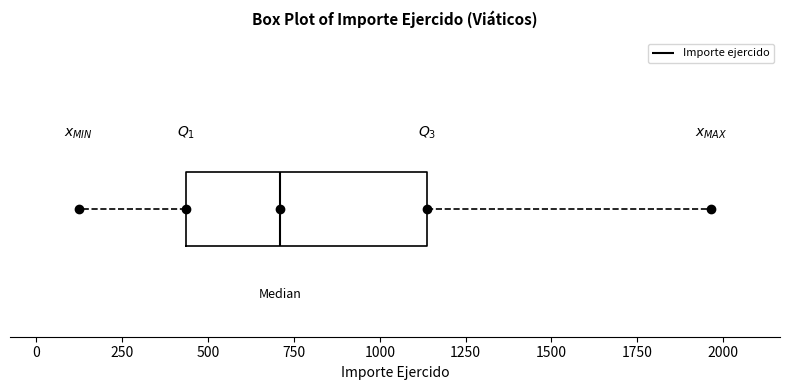

Read this box plot against the x-axis: the position of the median line, the range covered by the box, and the ends of both whiskers. The values are not printed on the chart, so give them approximately, as read against the axis.

median 700, box 450 to 1150, whiskers 100 to 1950